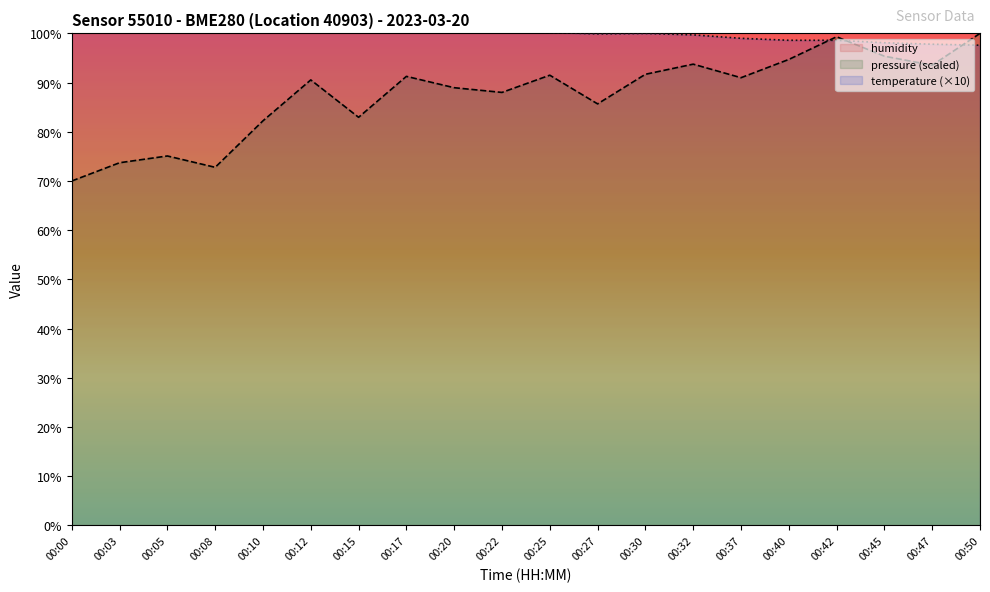

Reading left to right, extract all data points from this chart.

humidity: 00:00=100.0	00:03=100.0	00:05=100.0	00:08=100.0	00:10=100.0	00:12=100.0	00:15=100.0	00:17=100.0	00:20=100.0	00:22=100.0	00:25=100.0	00:27=100.0	00:30=100.0	00:32=100.0	00:37=100.0	00:40=100.0	00:42=100.0	00:45=100.0	00:47=100.0	00:50=100.0
pressure (scaled): 00:00=70.0	00:03=73.7	00:05=75.1	00:08=72.8	00:10=82.2	00:12=90.5	00:15=82.9	00:17=91.3	00:20=89.0	00:22=88.0	00:25=91.5	00:27=85.7	00:30=91.7	00:32=93.7	00:37=91.0	00:40=94.7	00:42=99.3	00:45=95.4	00:47=93.5	00:50=100.0
temperature (×10): 00:00=101.6	00:03=101.7	00:05=101.3	00:08=101.3	00:10=101.2	00:12=101.3	00:15=100.7	00:17=100.8	00:20=100.8	00:22=100.4	00:25=100.2	00:27=99.9	00:30=100.0	00:32=99.7	00:37=99.0	00:40=98.6	00:42=98.6	00:45=98.1	00:47=97.8	00:50=97.6